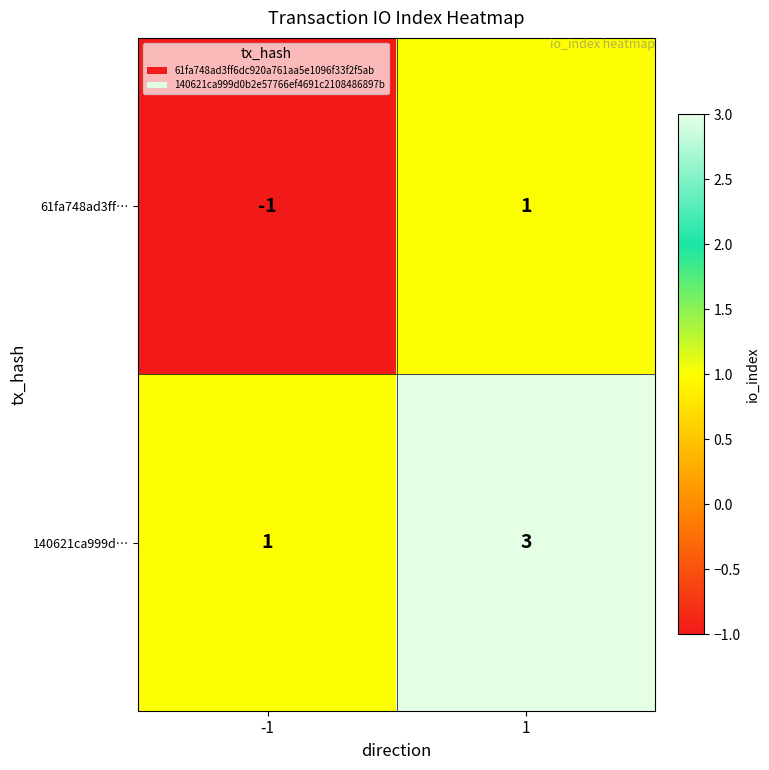

What is the sum of all 140621ca999d… values?

4